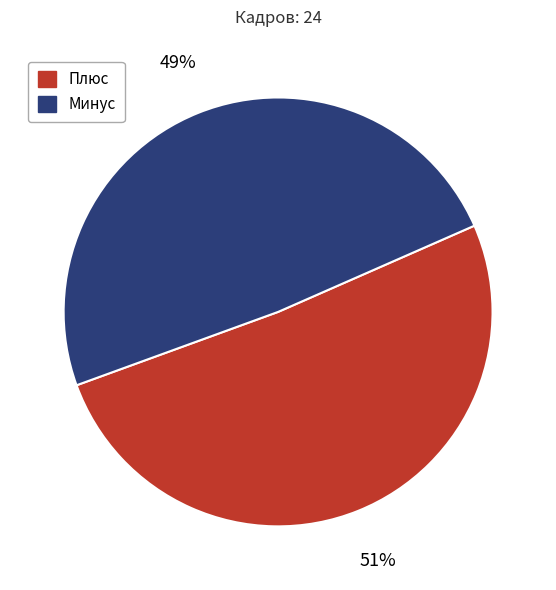

To the nearest percent, what is the difference between the Плюс and Минус slice percentages?

2%